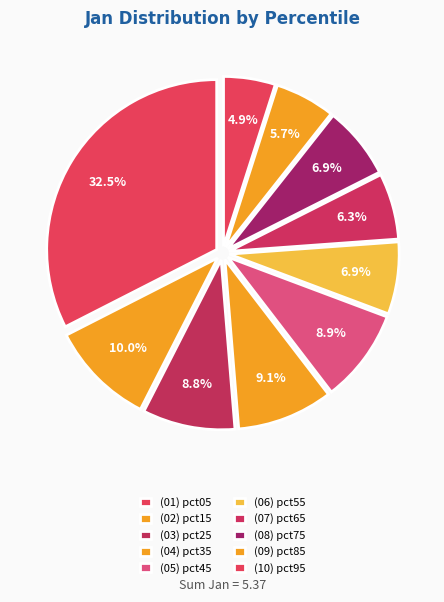

How many slices are in this pie chart?

10